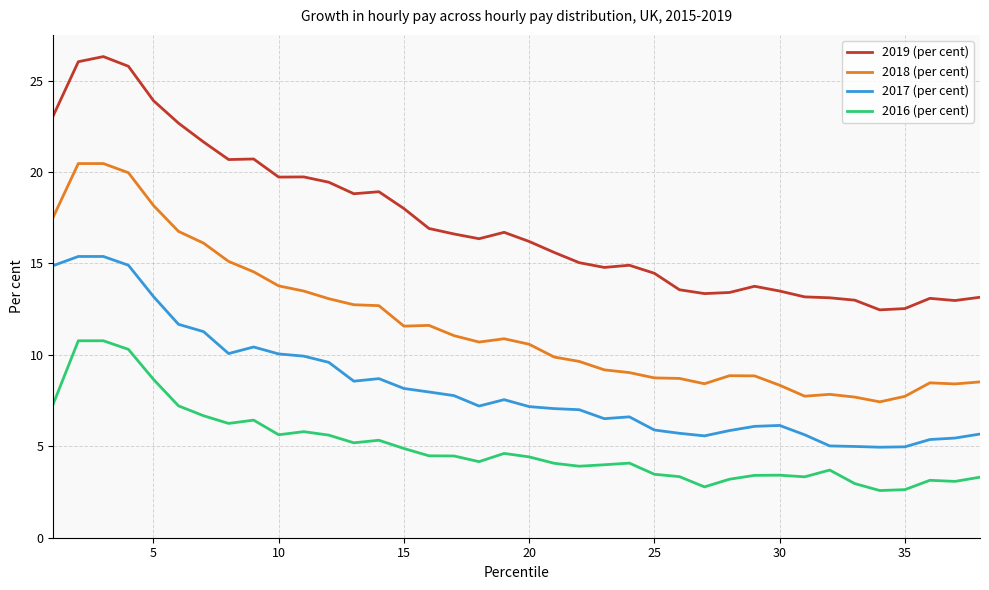

What is the minimum value for 2019 (per cent)?

12.5